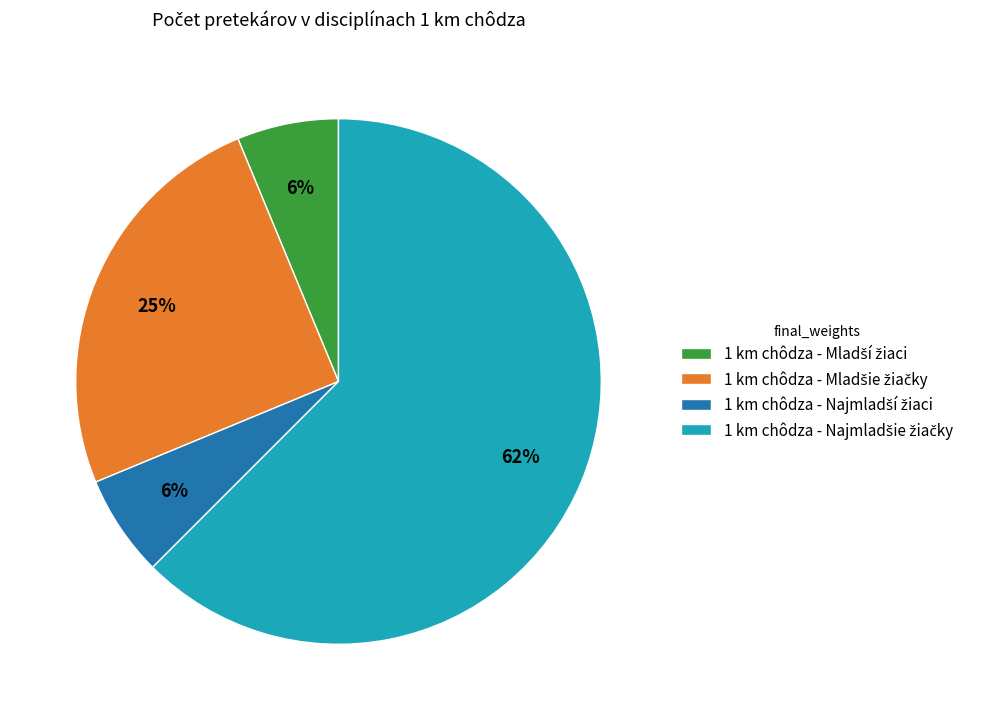

To the nearest percent, what is the average slice percentage?

25%